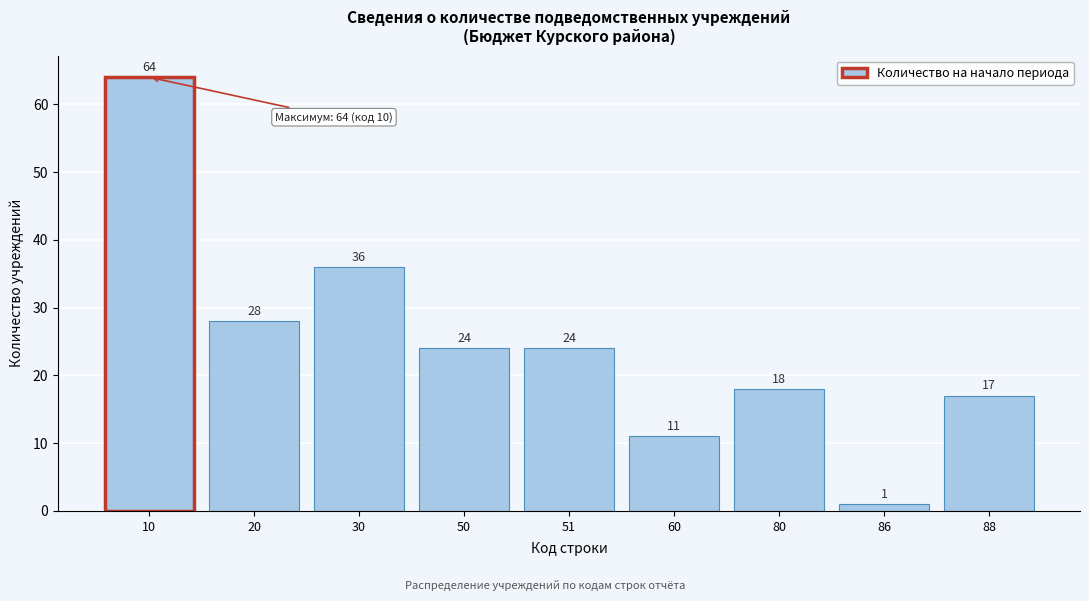

Reading left to right, what are all the values shown in this chart?

10=64	20=28	30=36	50=24	51=24	60=11	80=18	86=1	88=17